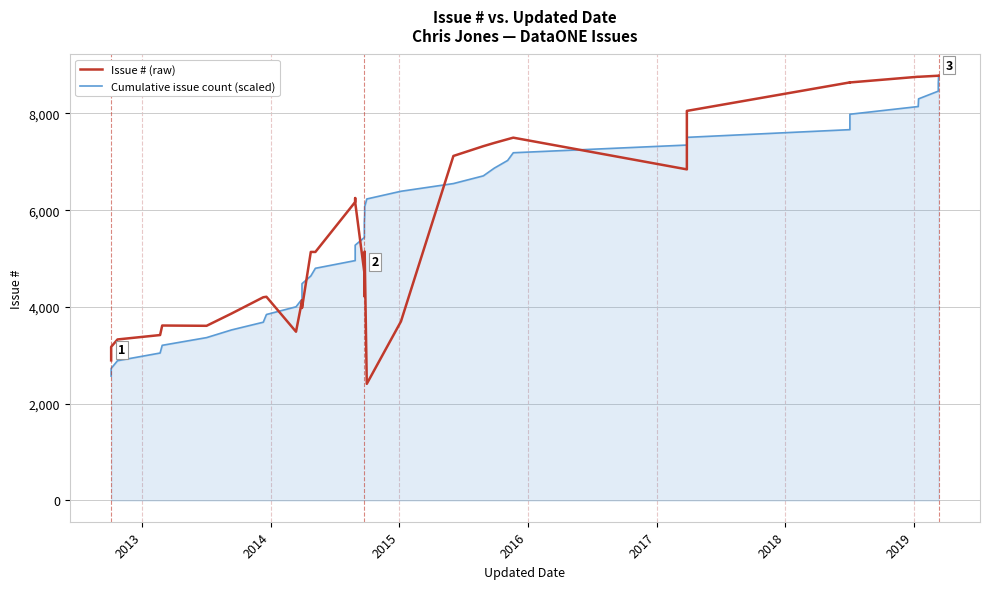

Which series has the widest spread of values?

Issue # (raw)